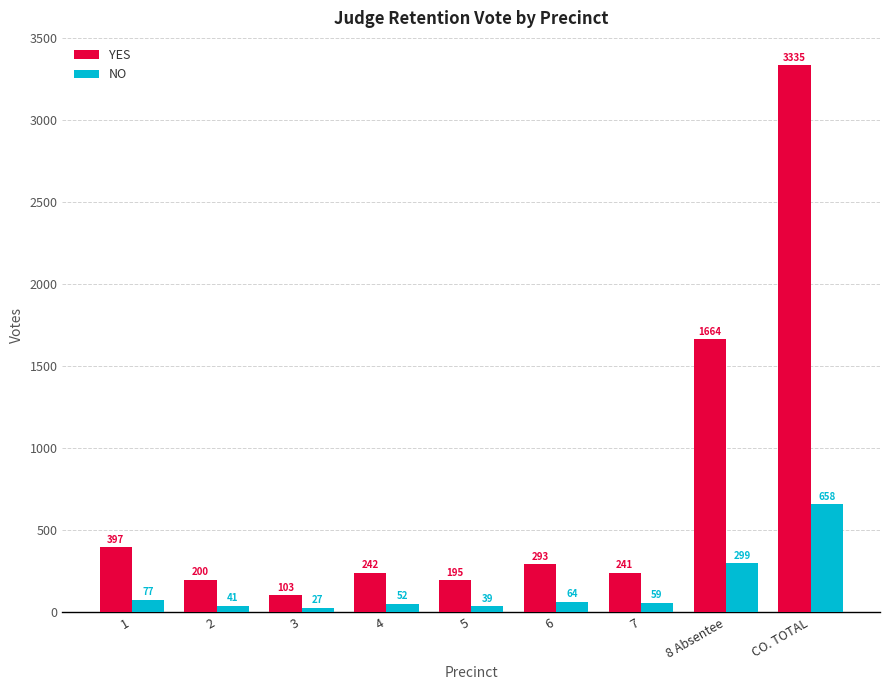

Where is YES nearest to the value 1719?

8 Absentee